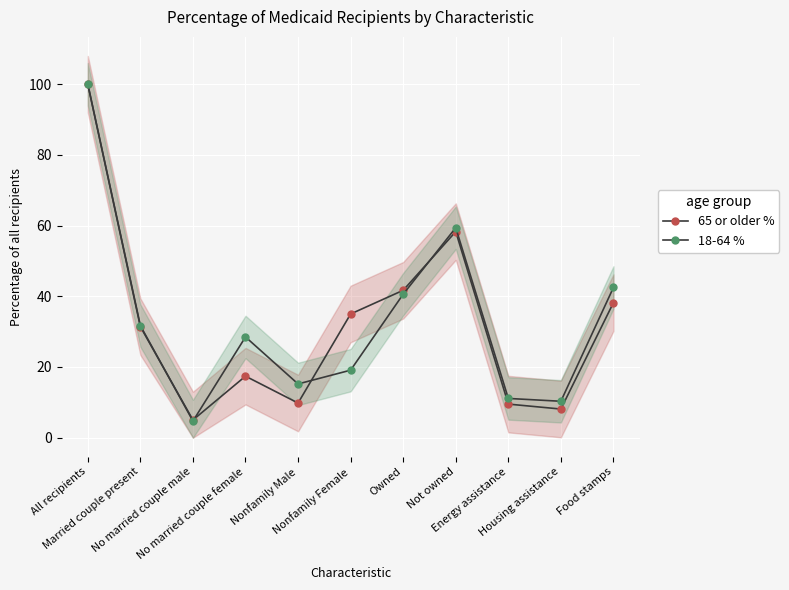

Is it true that 18-64 % equals 16.6 at Housing assistance?

False